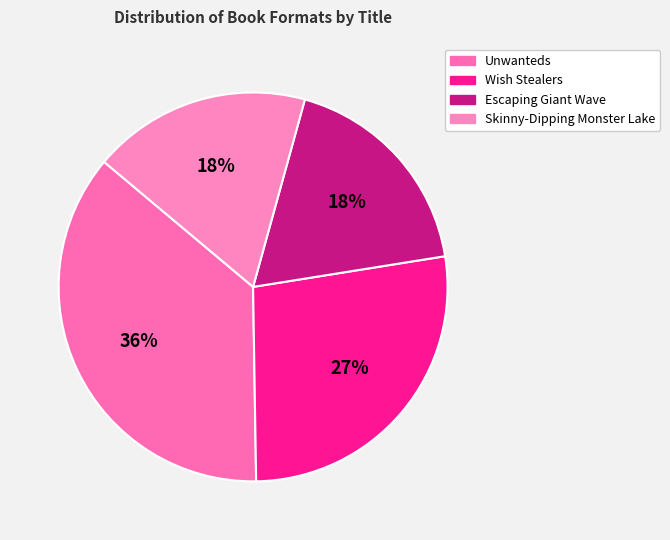

Which category has the biggest portion of the pie?

Unwanteds